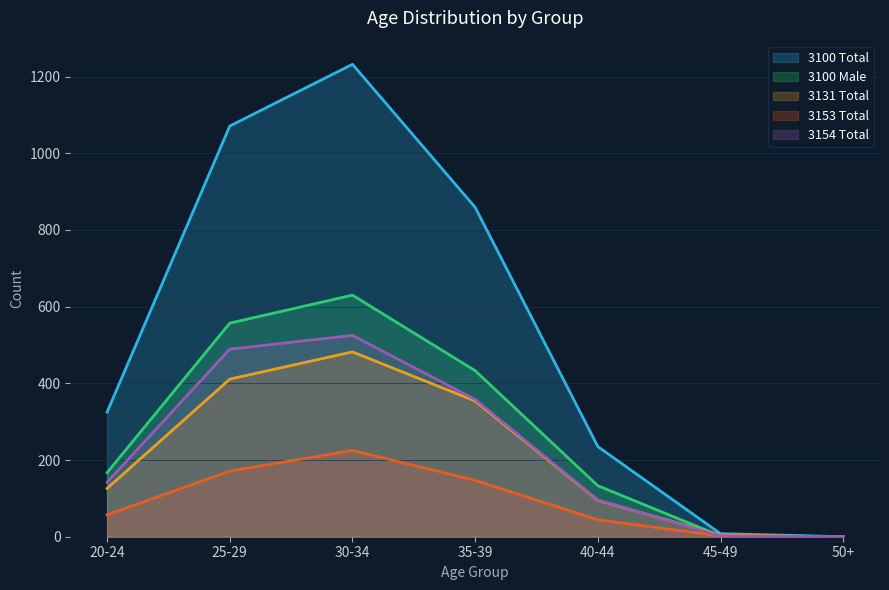

Reading left to right, what are all the values shown in this chart?

3100 Total: 20-24=325	25-29=1071	30-34=1232	35-39=859	40-44=235	45-49=8	50+=0
3100 Male: 20-24=167	25-29=557	30-34=630	35-39=433	40-44=133	45-49=2	50+=0
3131 Total: 20-24=126	25-29=411	30-34=482	35-39=354	40-44=95	45-49=4	50+=0
3153 Total: 20-24=57	25-29=171	30-34=225	35-39=147	40-44=44	45-49=2	50+=0
3154 Total: 20-24=142	25-29=489	30-34=525	35-39=358	40-44=96	45-49=2	50+=0